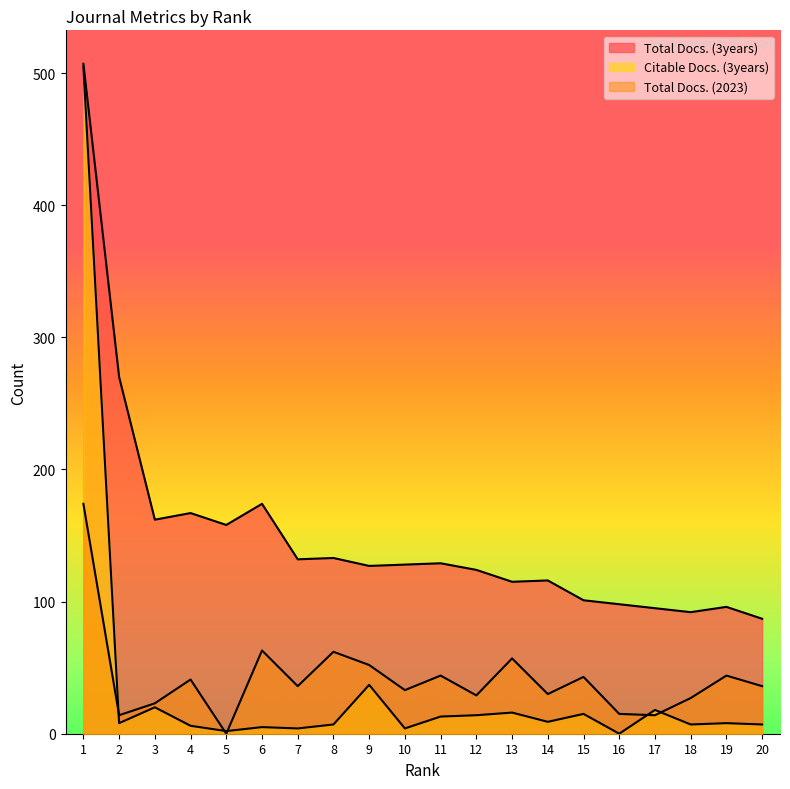

At which category does the chart reach its peak across all series?

1